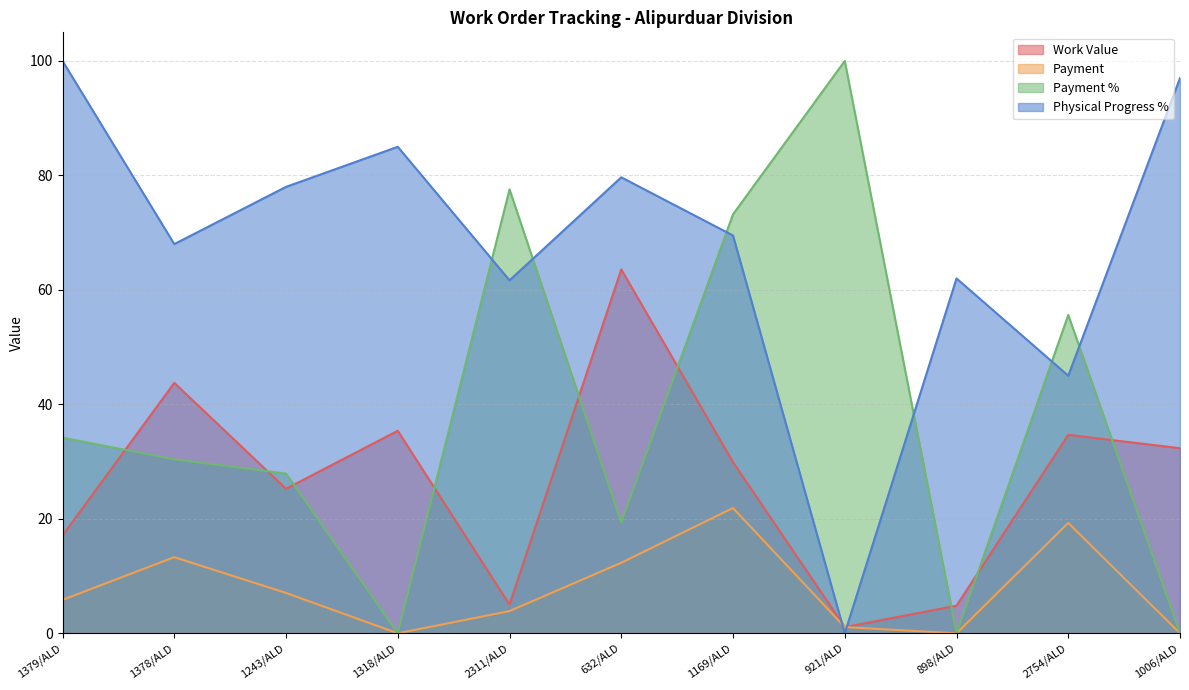

Is it true that Physical Progress % equals 78.0 at 1243/ALD?

True